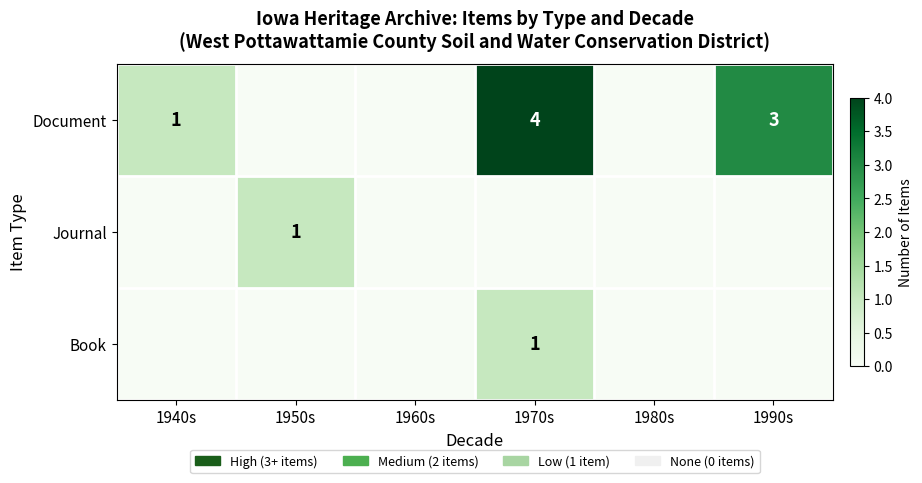

The Book series shows 0 at 1970s. True or false?

False